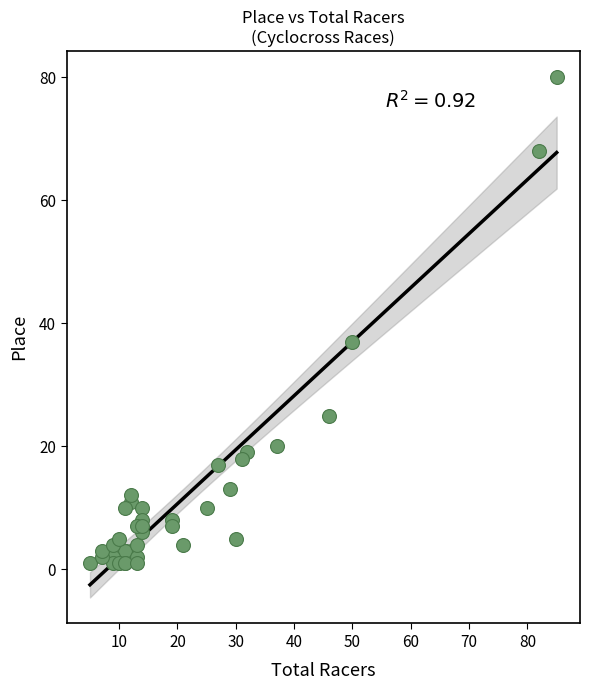

What Y value in the scatter plot is closest to 40?

37